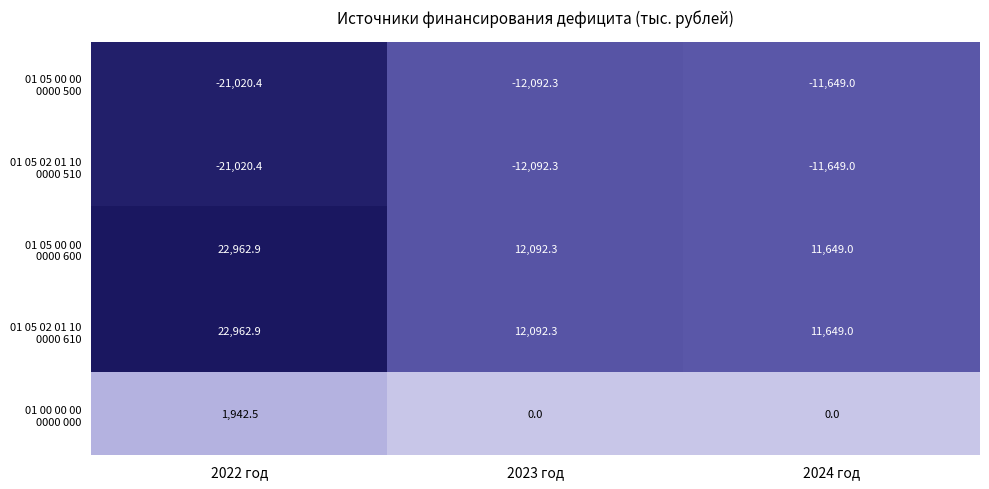

At which category is the sum across all series the highest?

2022 год